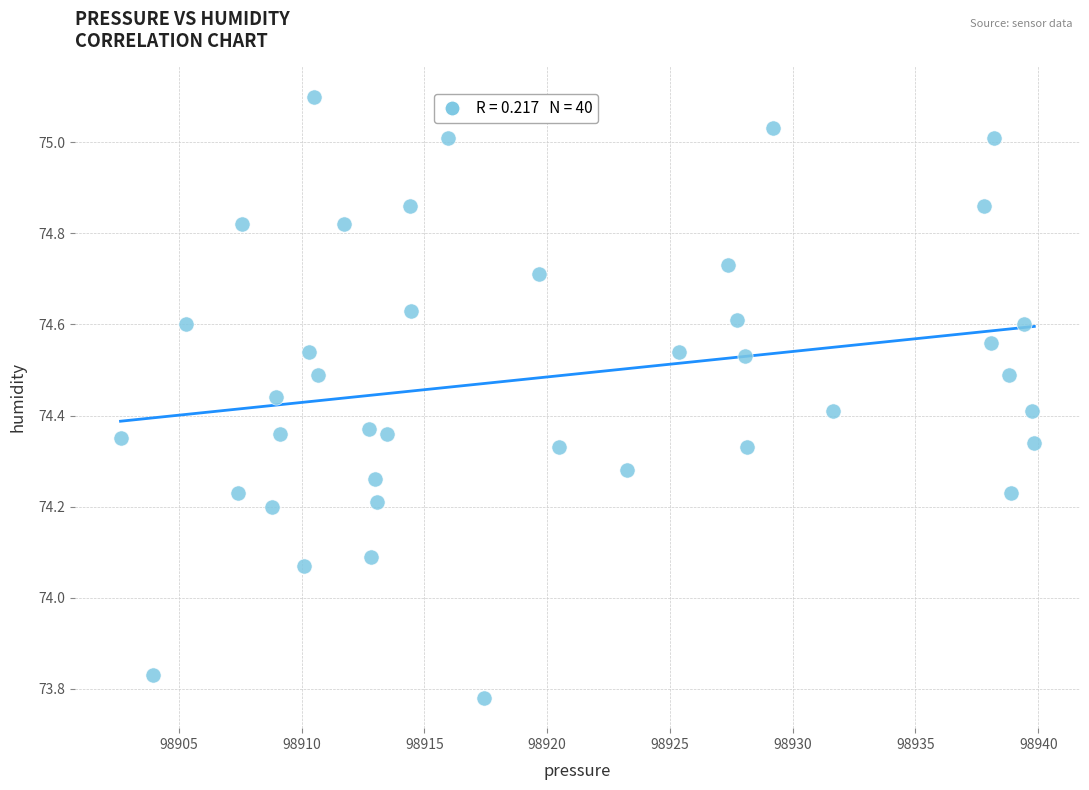

What is the range of X values (max minus min)?

37.2